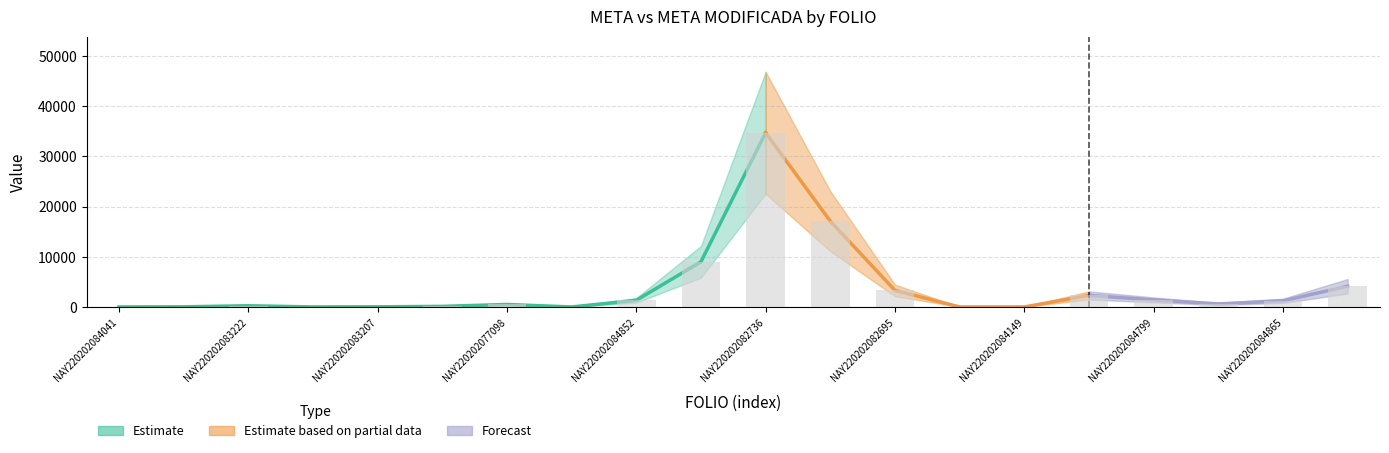

What value does the data have at NAY220202082715?

17083.0